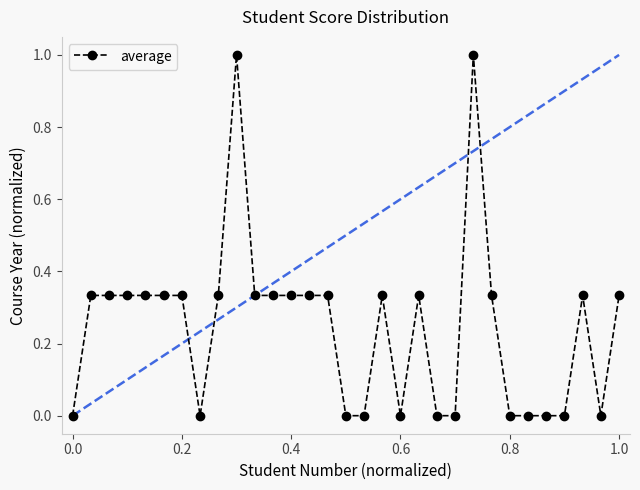

What is the maximum value shown in the chart?

1.0